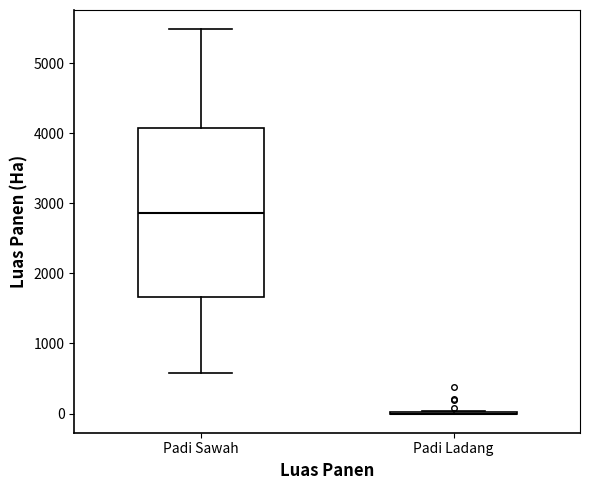

Reading left to right, transcribe this box plot: for each box, give where its median line is, the range the box spans, and where its two whiskers end, as read against the y-axis. The values are not printed on the chart, so give them approximately, as read against the axis.

Padi Sawah: median 2900, box 1700 to 4100, whiskers 600 to 5500
Padi Ladang: box collapsed to a line at 0, whiskers 0 to 0